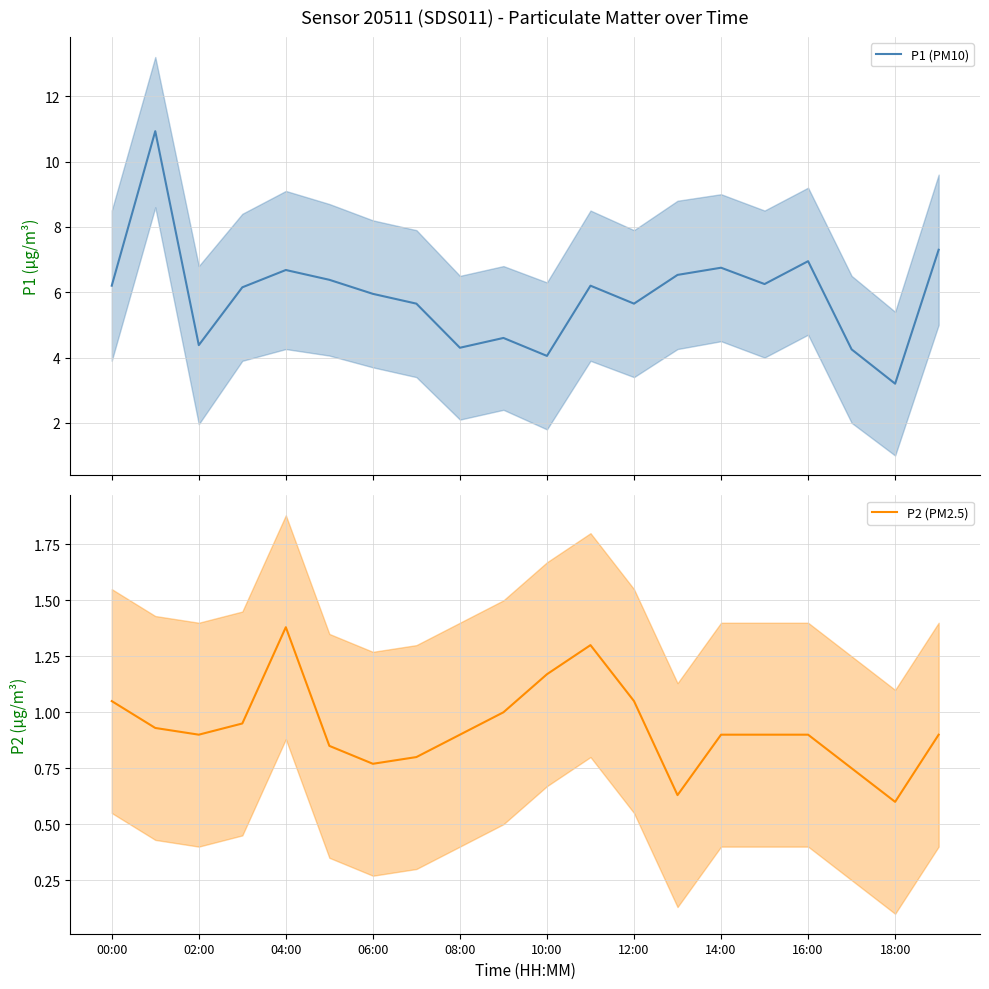

Is it true that P2 (PM2.5) equals 0.4 at 14:00?

False